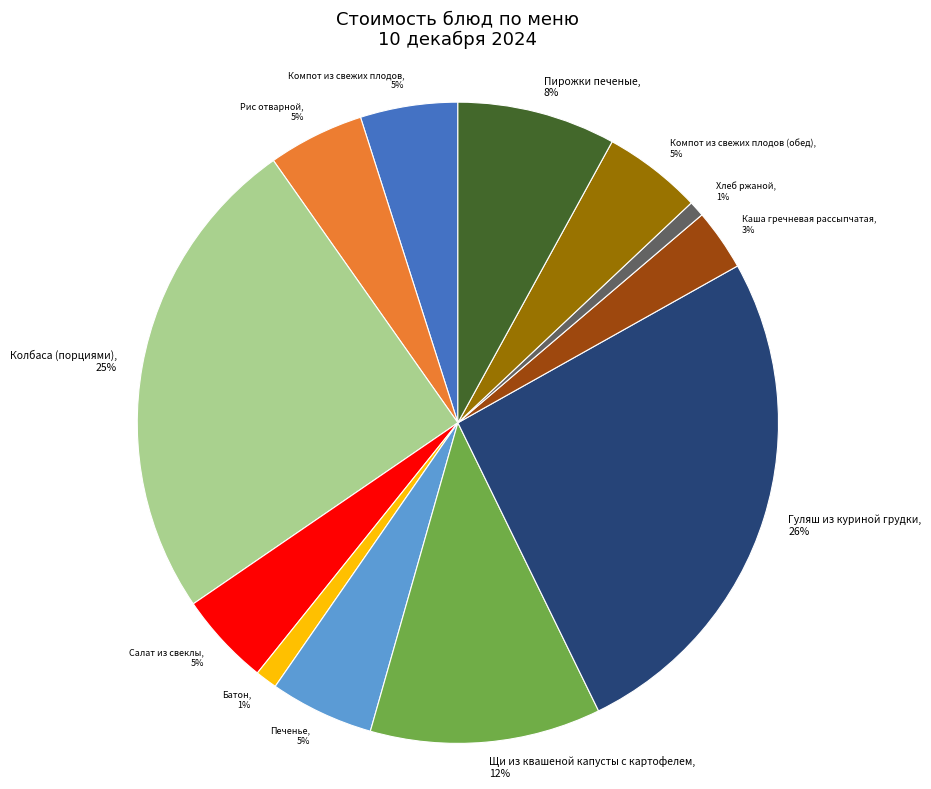

Which category has the biggest portion of the pie?

Гуляш из куриной грудки, 26%